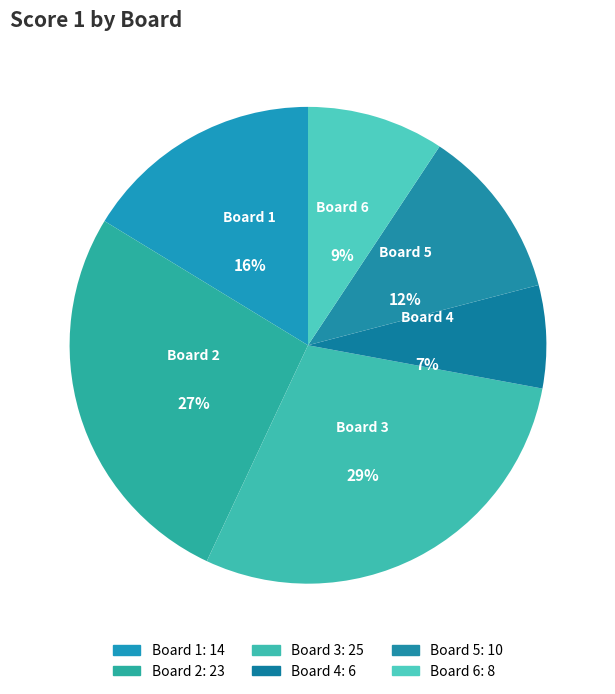

Rank the categories by value from highest to lowest.

Board 3, Board 2, Board 1, Board 5, Board 6, Board 4